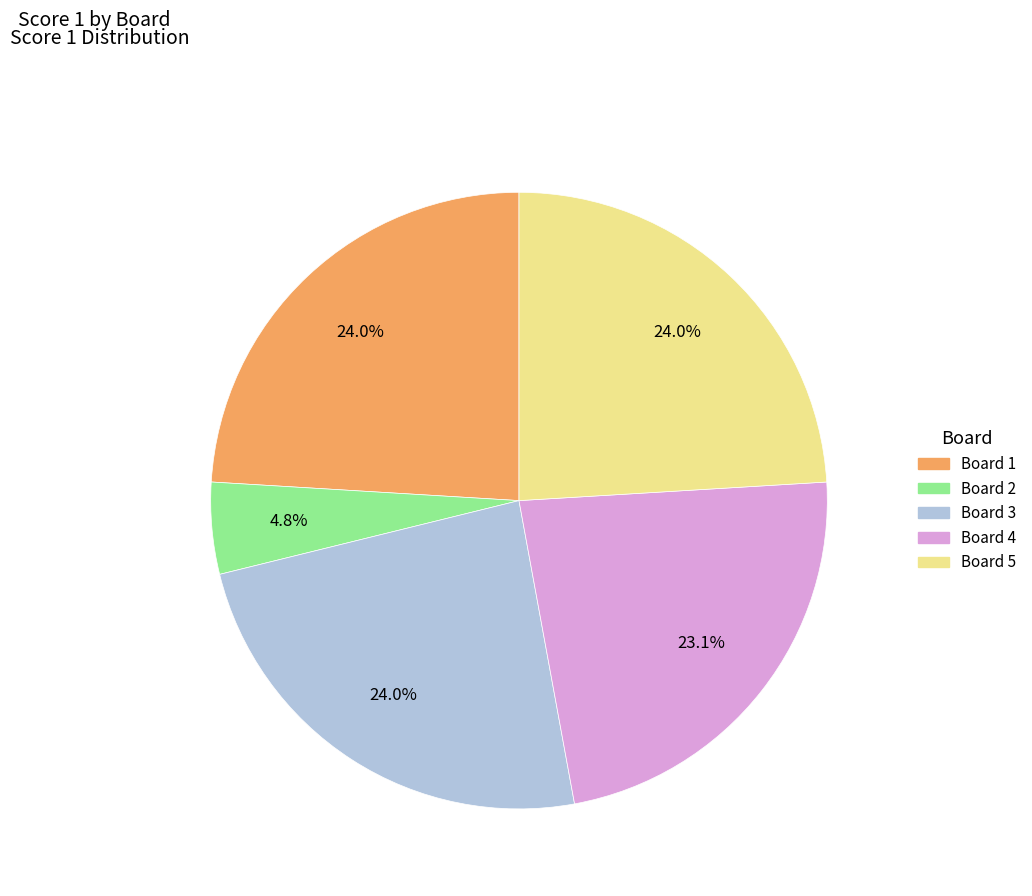

Between Board 3 and Board 4, which is larger?

Board 3